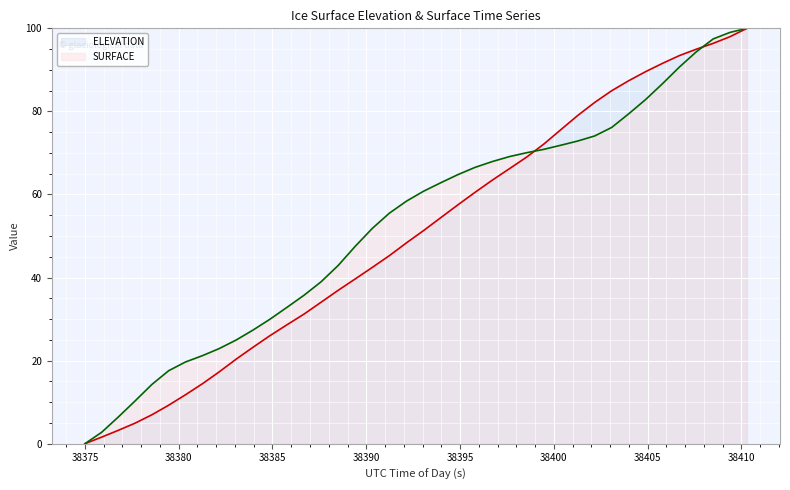

Where does the SURFACE series first go above 60?

38393.0563